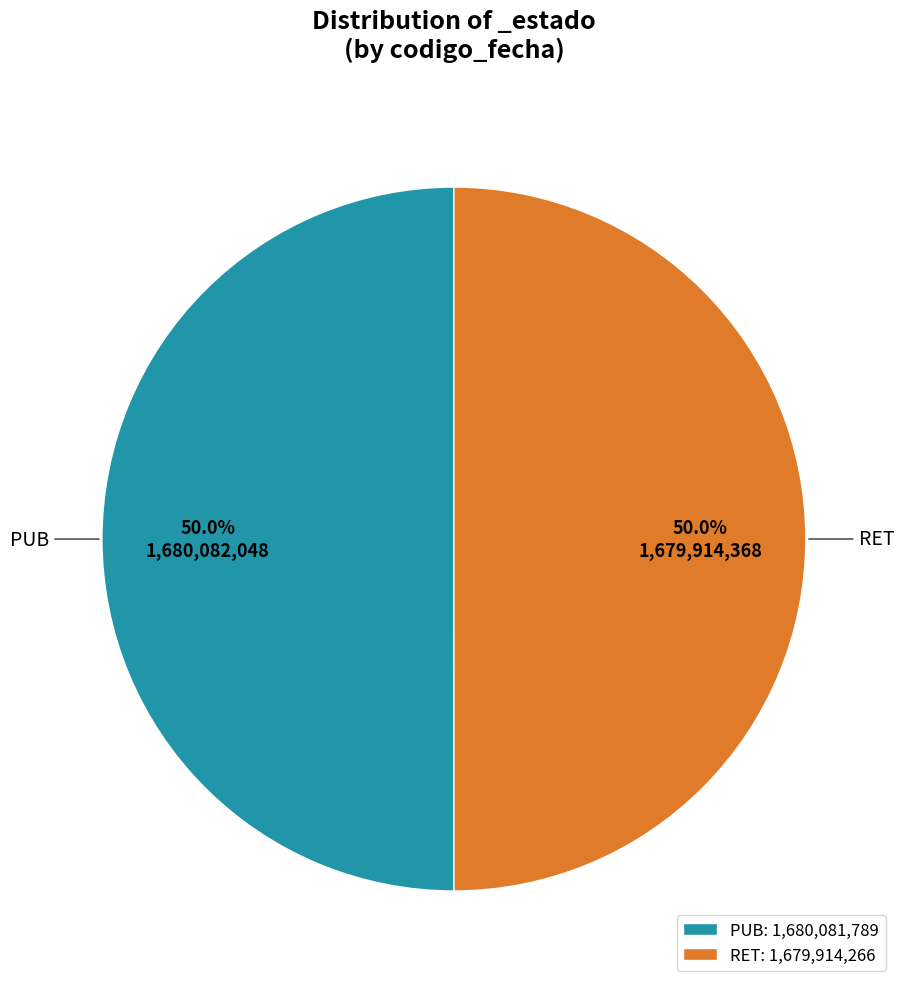

To the nearest percent, what is the combined percentage of RET and PUB?

100%